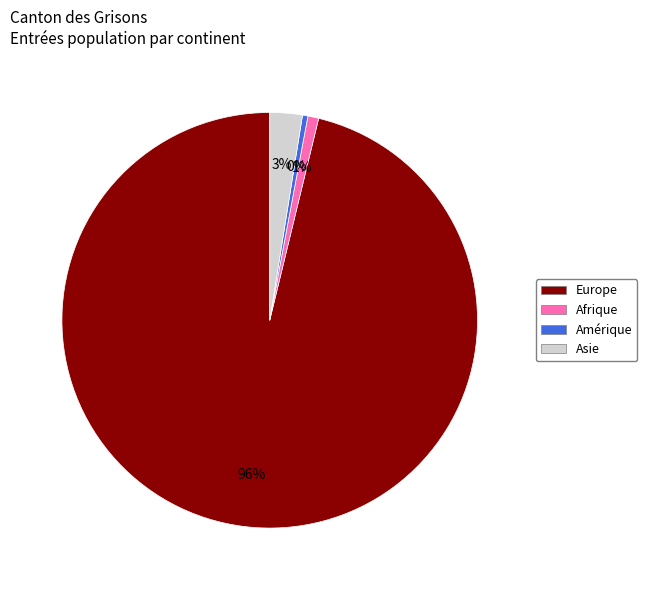

Is the sum of Asie and Afrique greater than half?

No